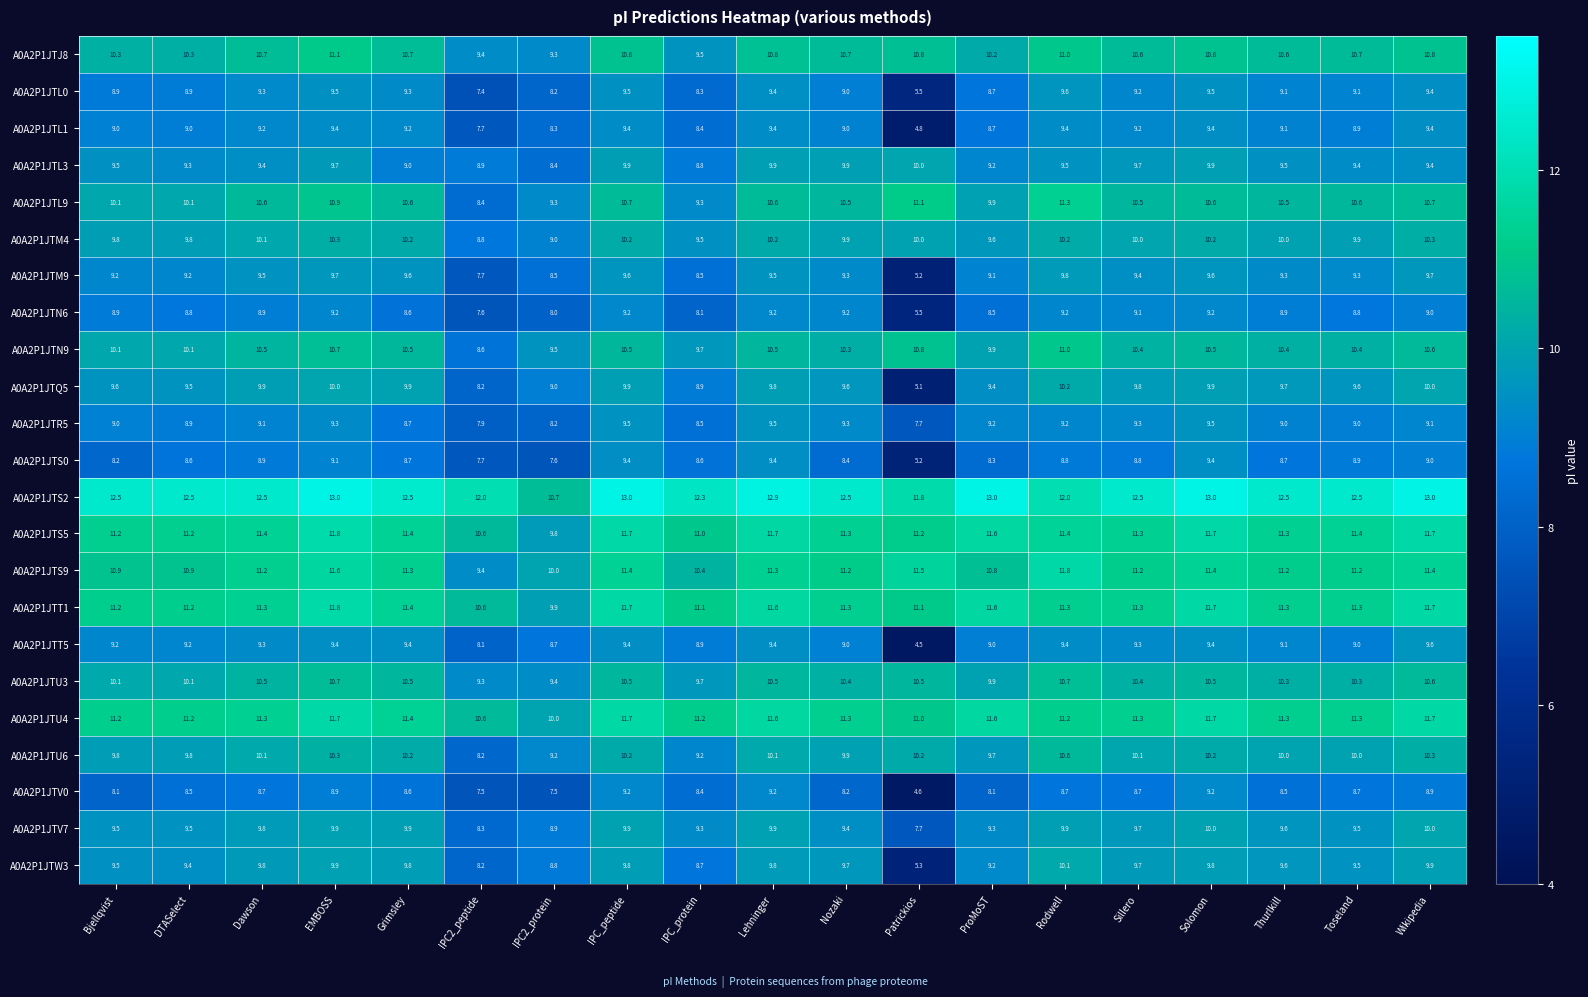

Which series has the largest total across all categories?

A0A2P1JTS2